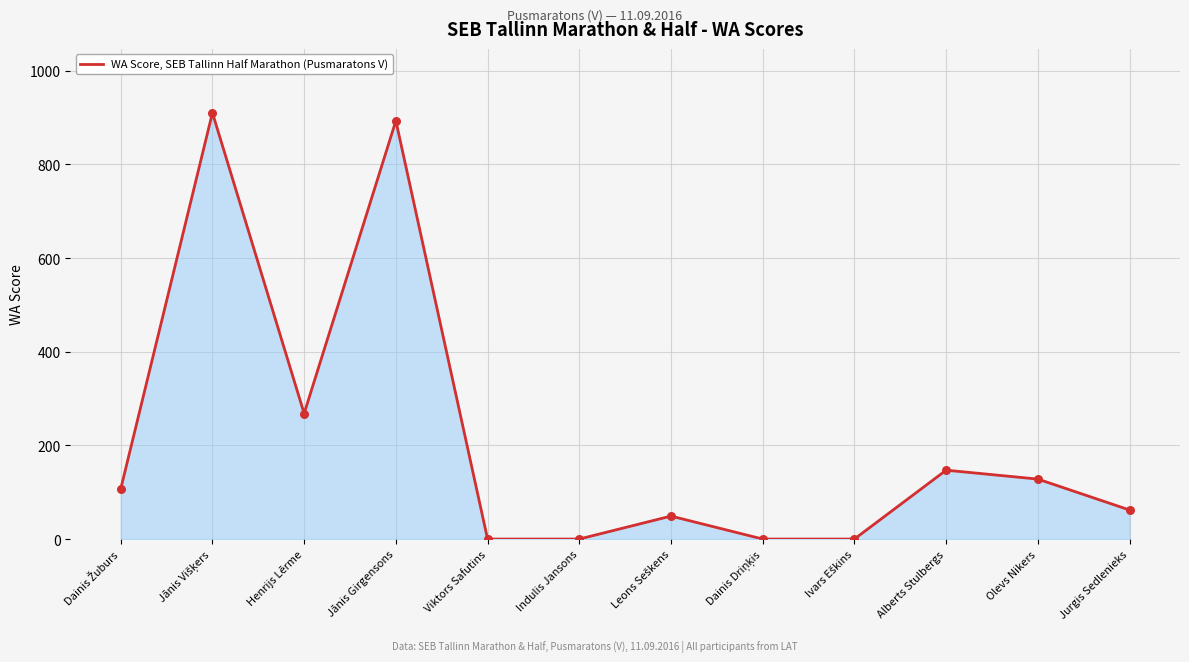

What is the change in value from Henrijs Lērme to Jānis Girgensons?

+625